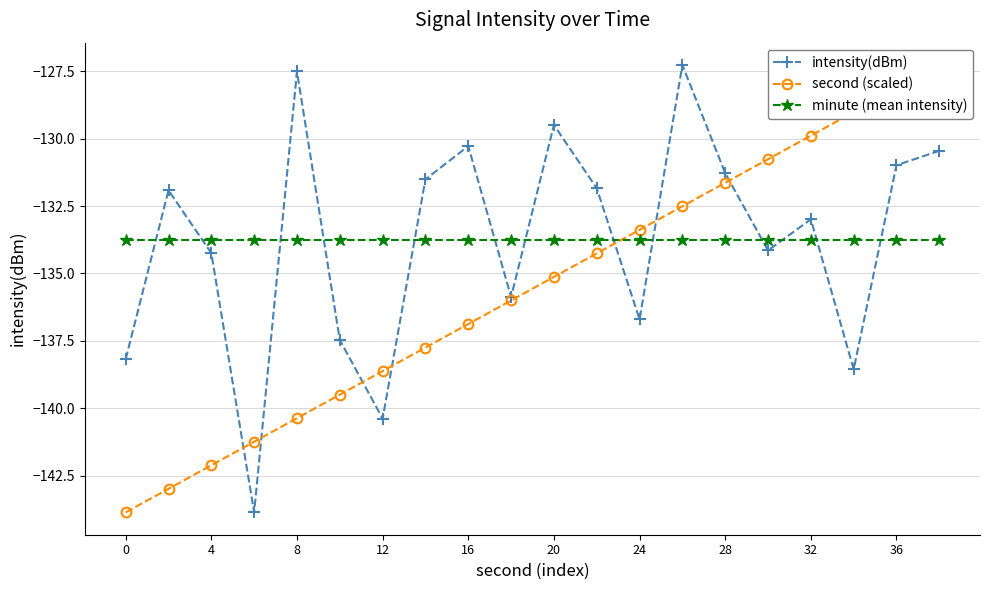

Is it true that intensity(dBm) equals -130.3 at 16?

True